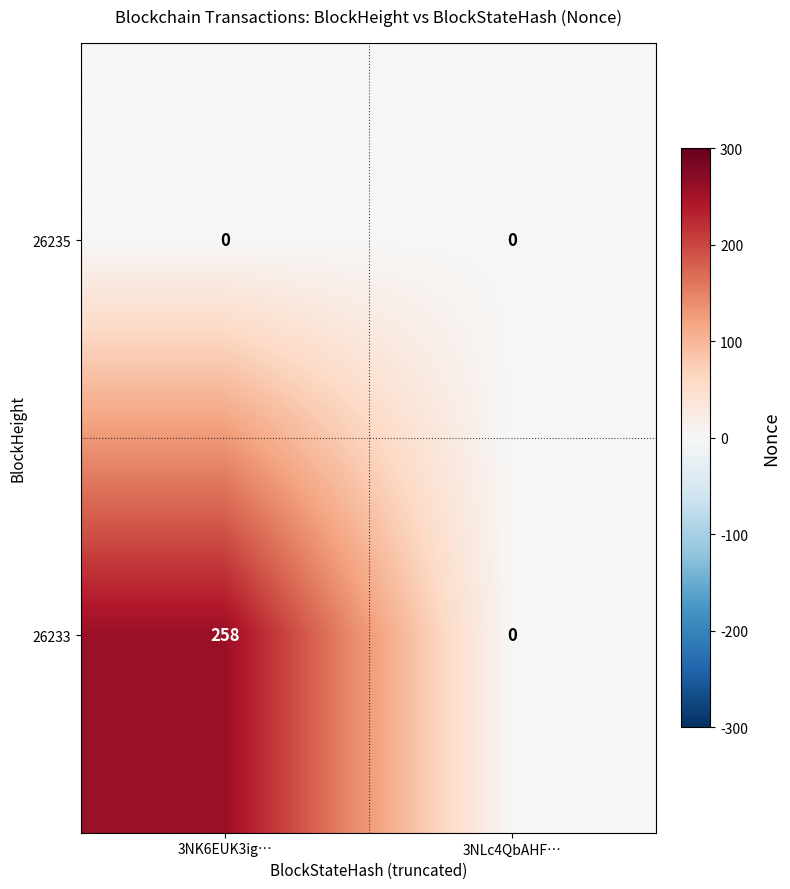

Reading left to right, list all the values displayed in this chart.

26235: 0	0
26233: 258	0